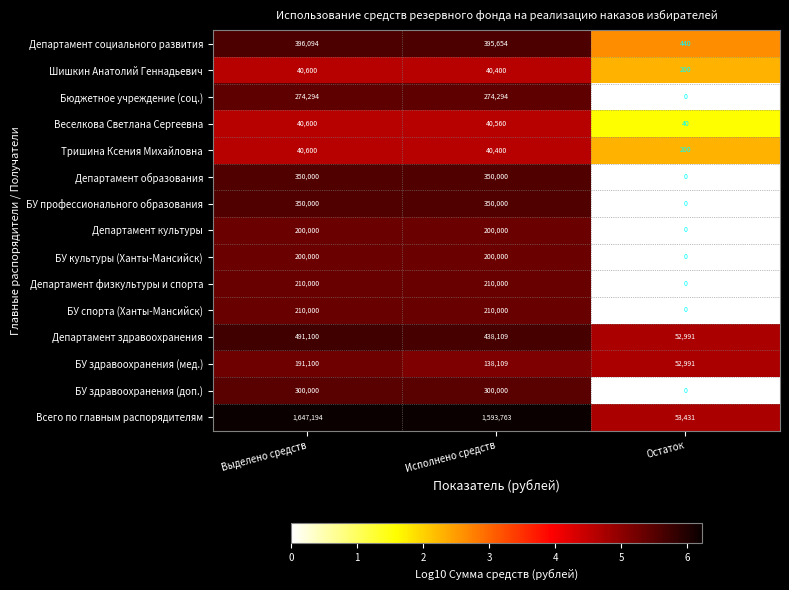

Which series changed the most between Исполнено средств and Остаток?

Всего по главным распорядителям